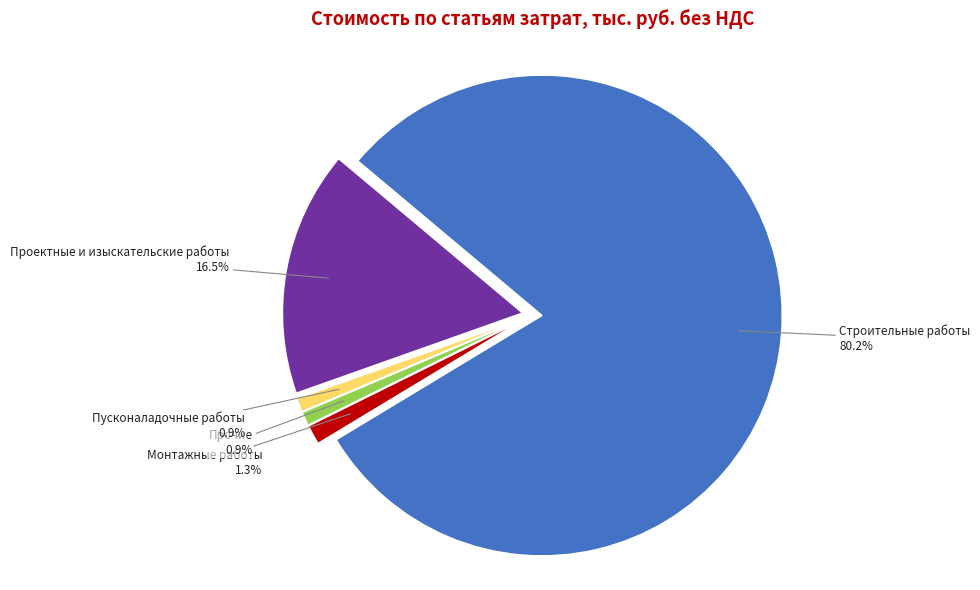

Is there any slice that represents more than half of the pie?

Yes